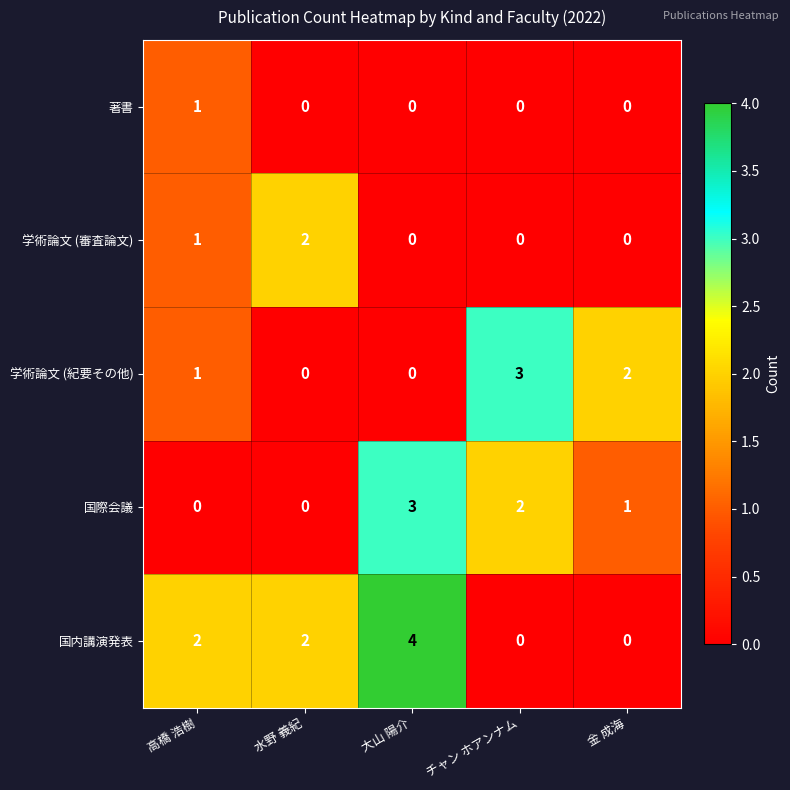

What is the difference between the highest and lowest values at 大山 陽介?

4